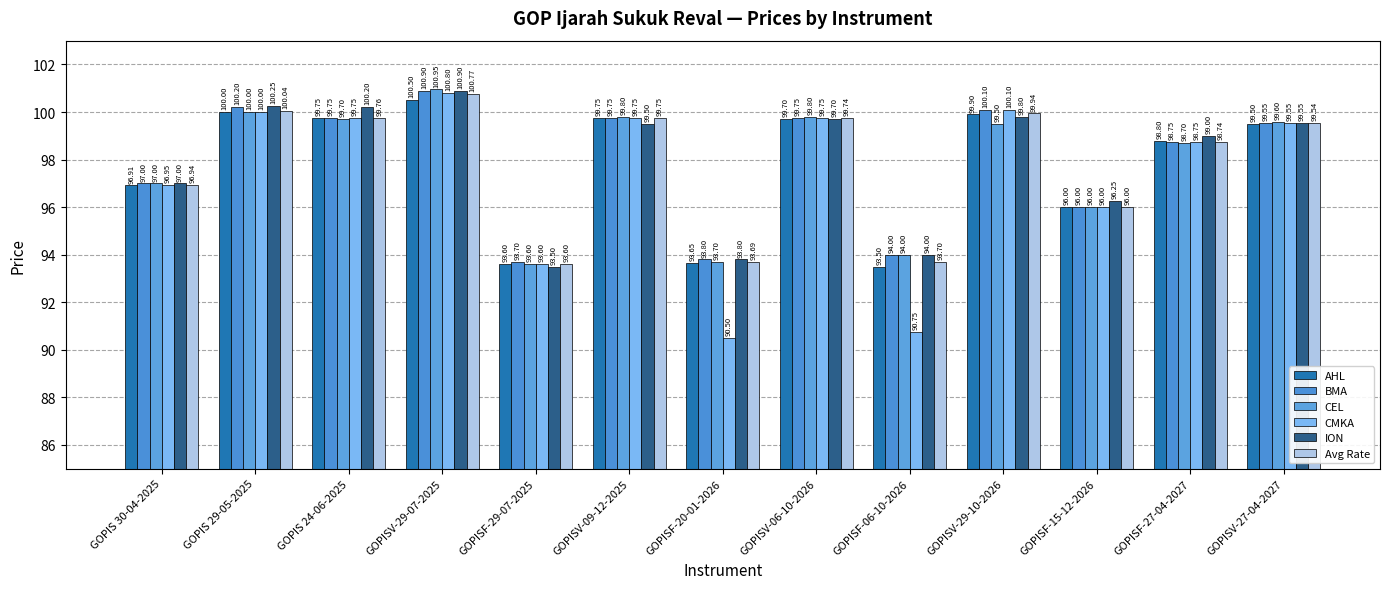

At which label does AHL first exceed 99?

GOPIS 29-05-2025